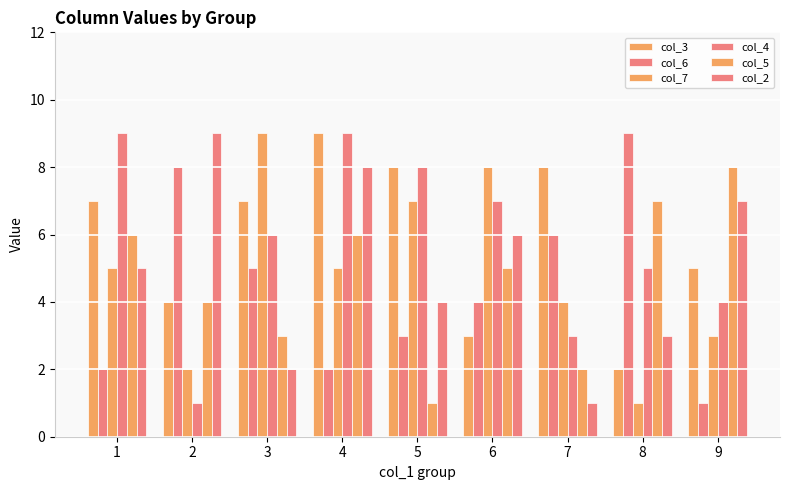

What is the highest value of the col_4 series?

9